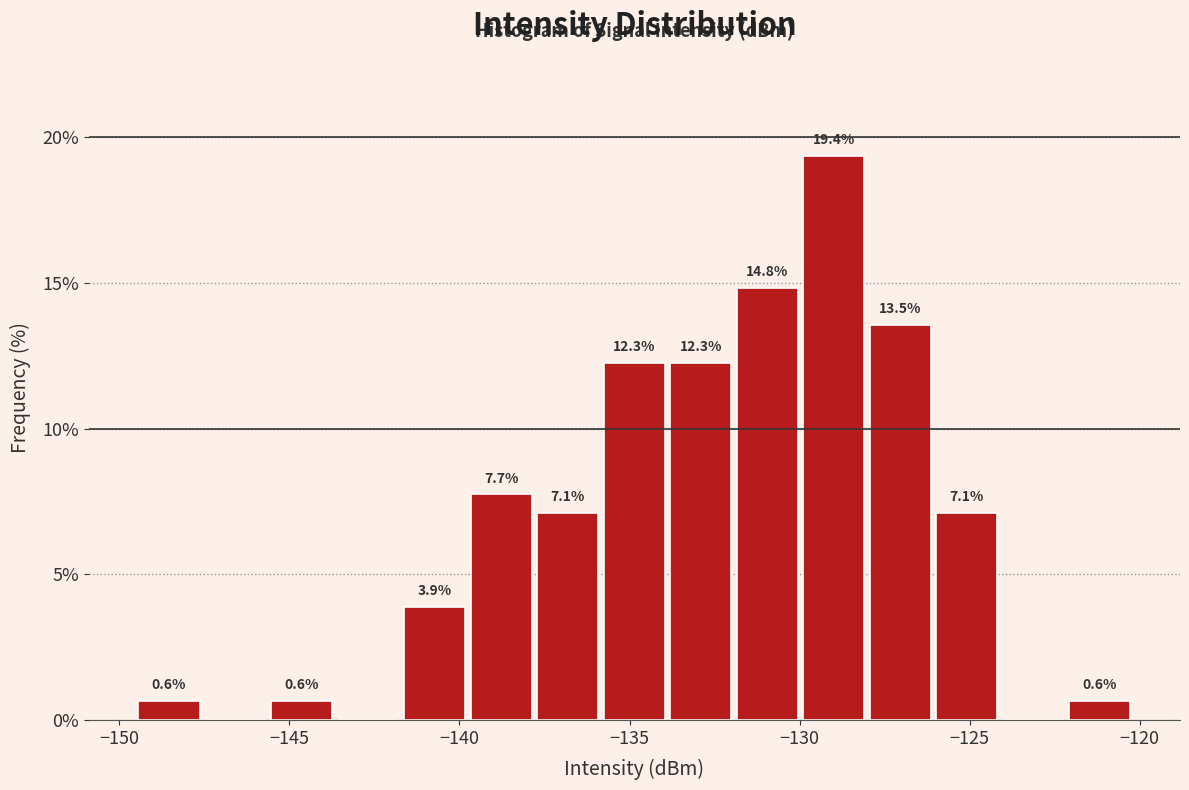

Around what value on the x-axis is the tallest bar? Give the approximate position of its centre, as read against the axis.

-129.0